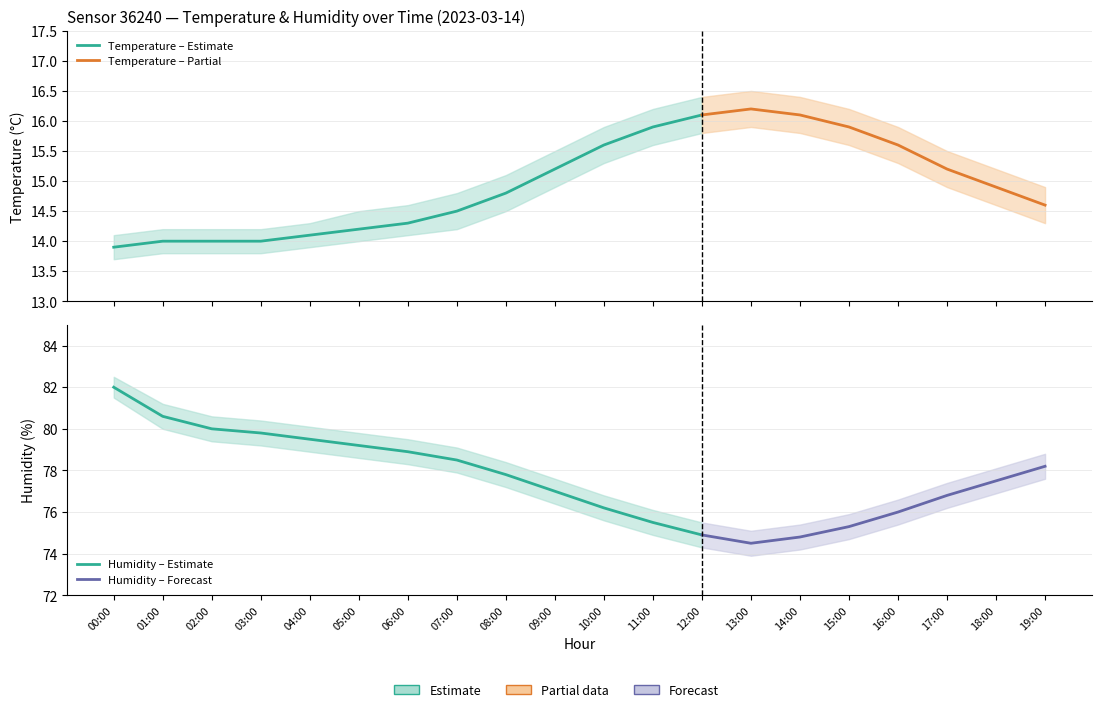

True or false: hum_lower and humidity intersect in this chart.

False